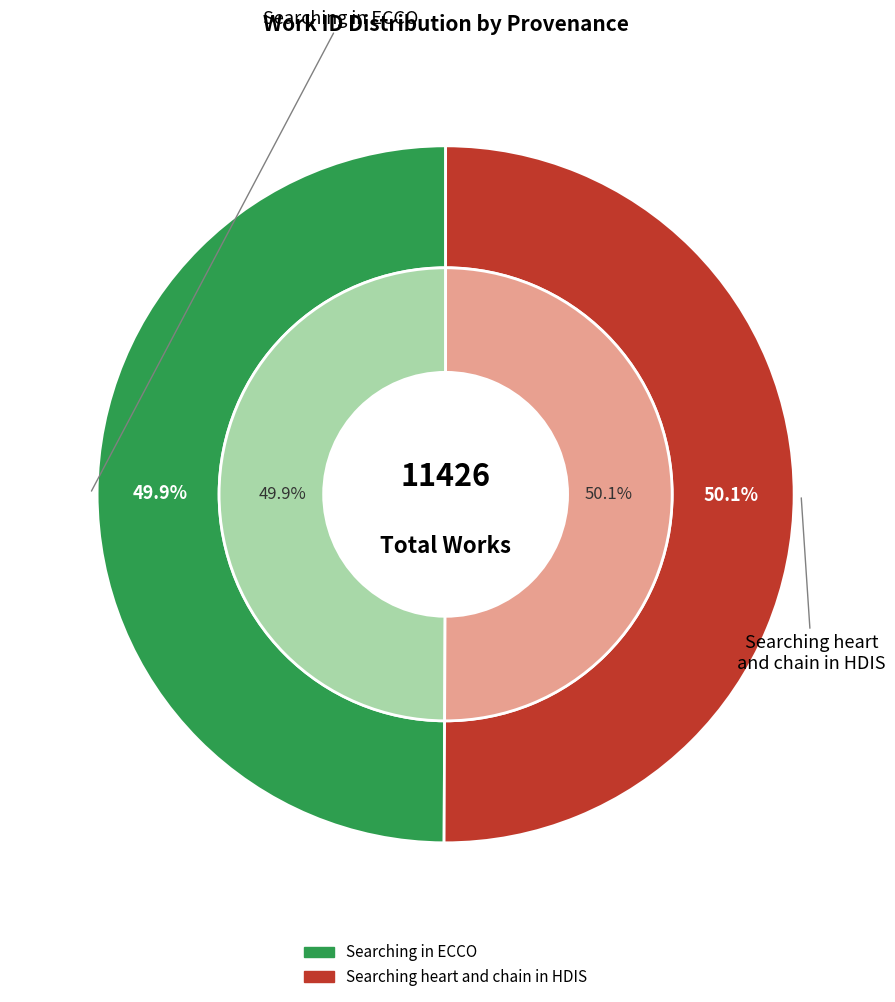

Combined, what portion of the pie is Searching in ECCO and Searching heart and chain in HDIS?

100.0%